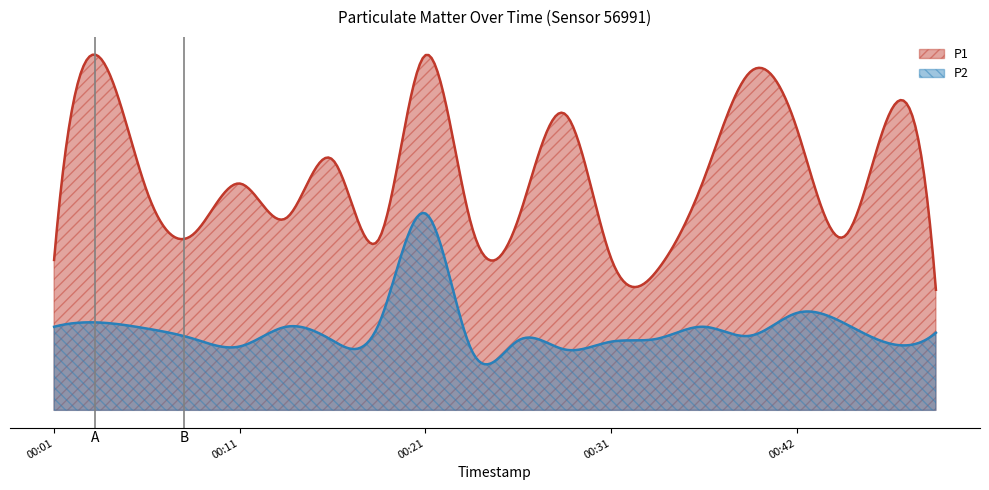

Which category has the lowest value in the P1 series?

00:49